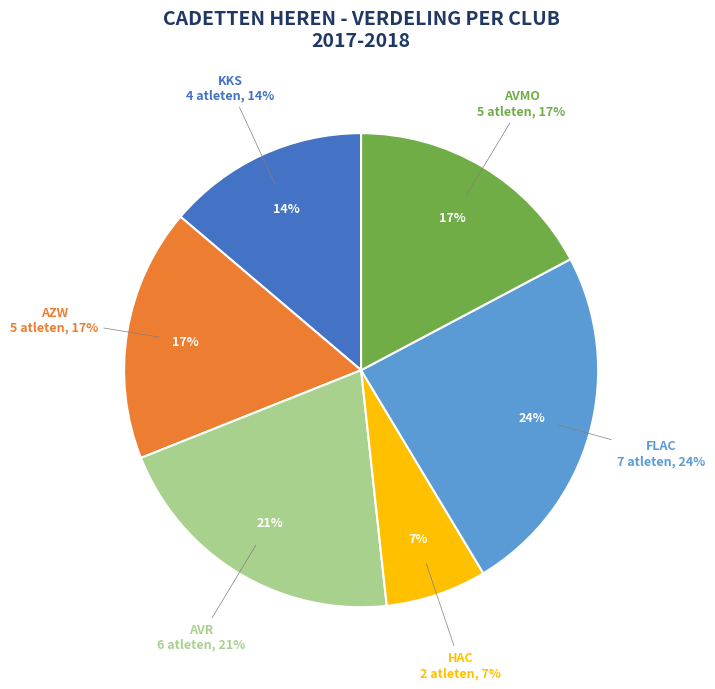

Does Douterlungne Arnoud (AZW) represent more than half of the total?

No